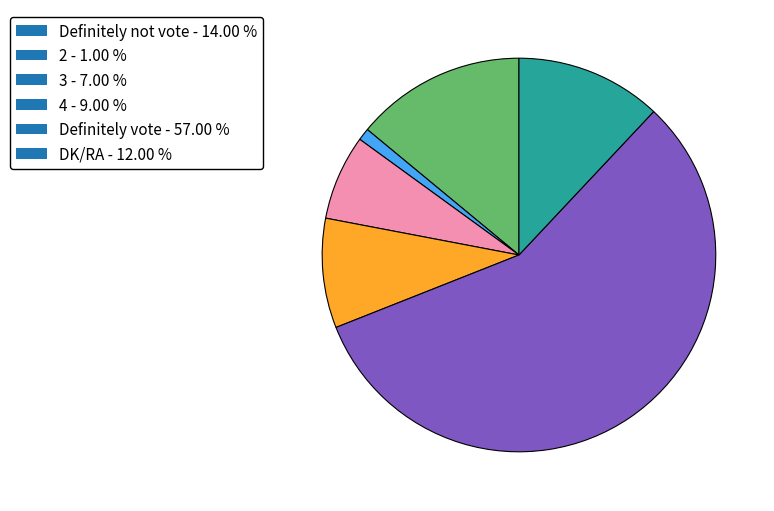

Which category accounts for the majority?

Definitely vote